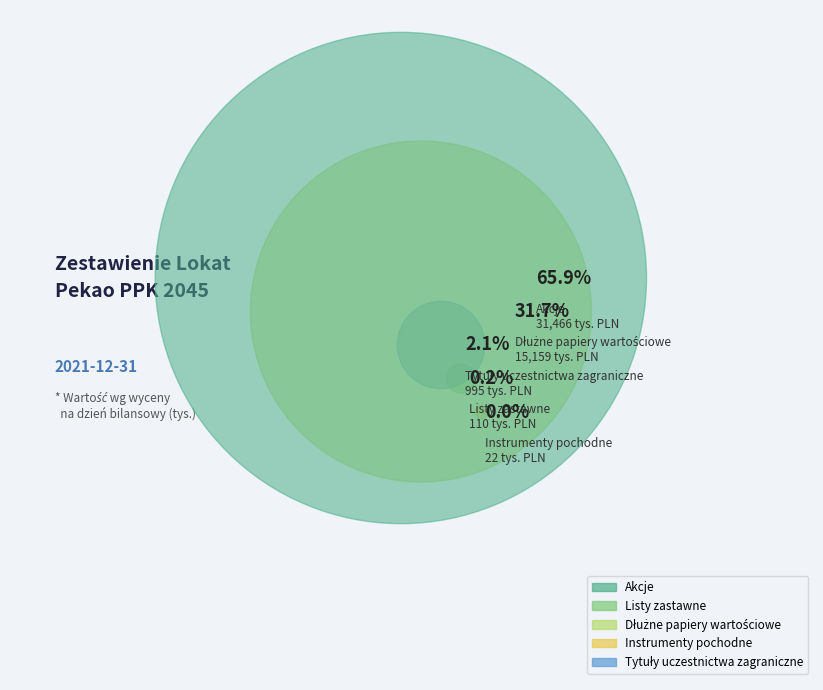

To the nearest percent, what is the combined percentage of Akcje and Instrumenty pochodne?

66%